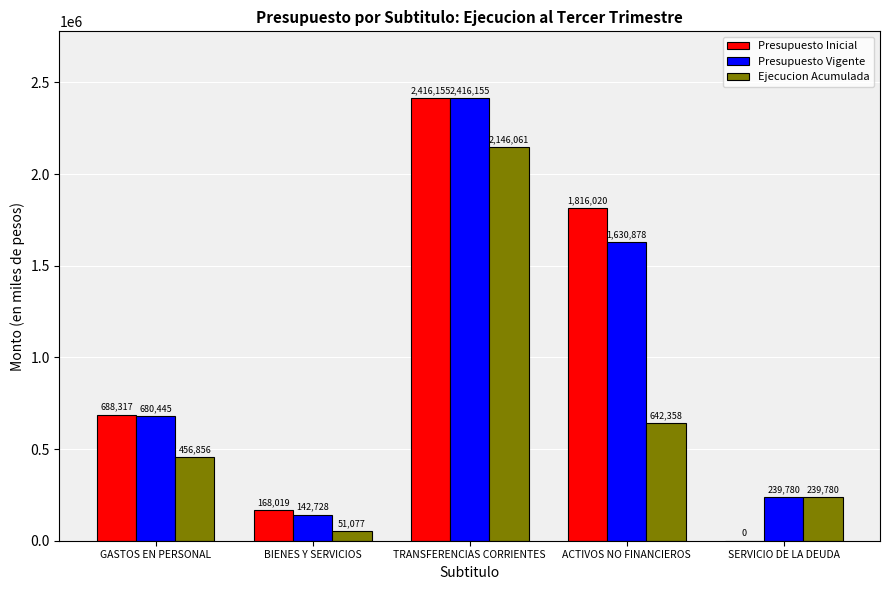

What is the total value across all series at BIENES Y SERVICIOS?

361824